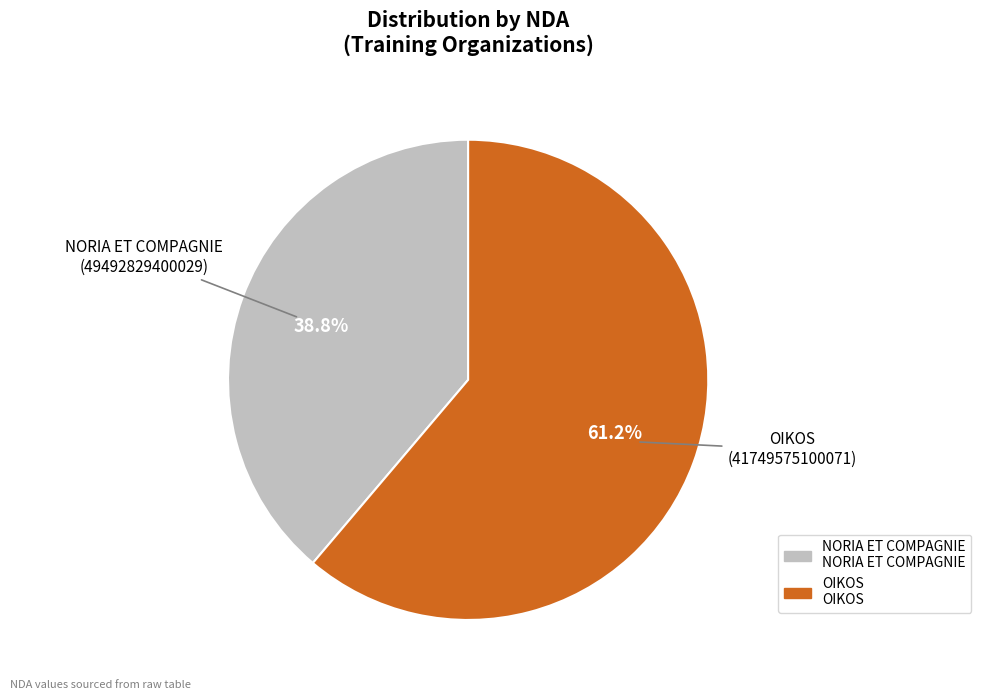

Is there a majority slice in this chart?

Yes